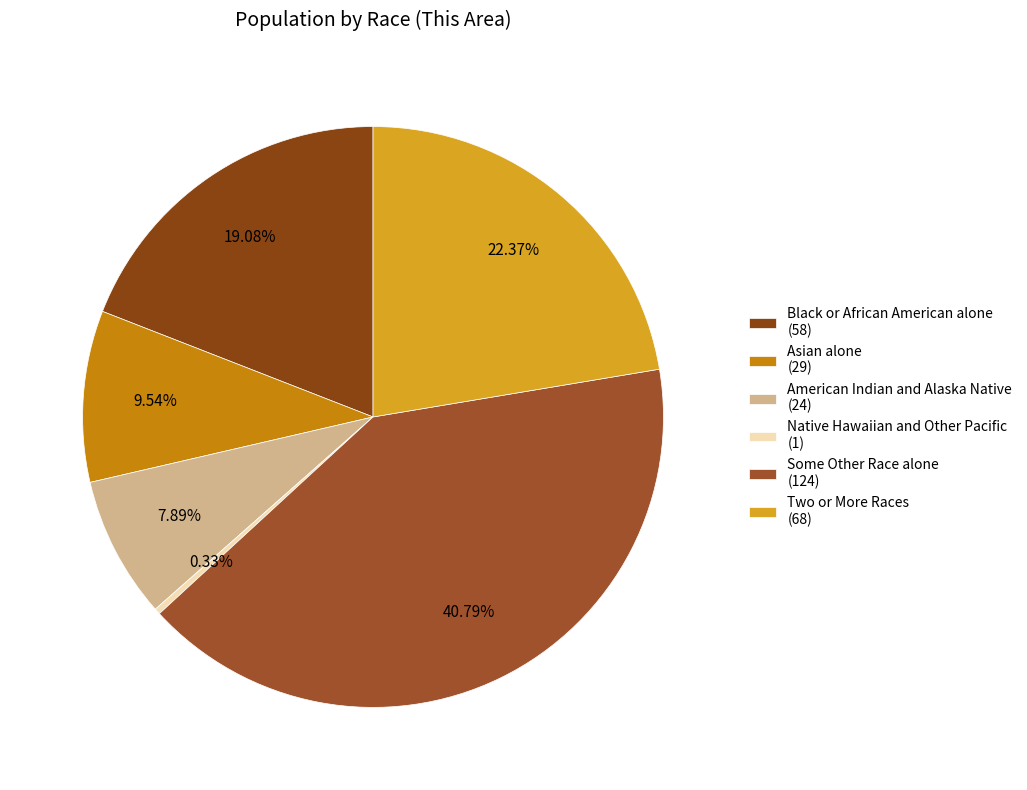

How many segments does this pie chart have?

6